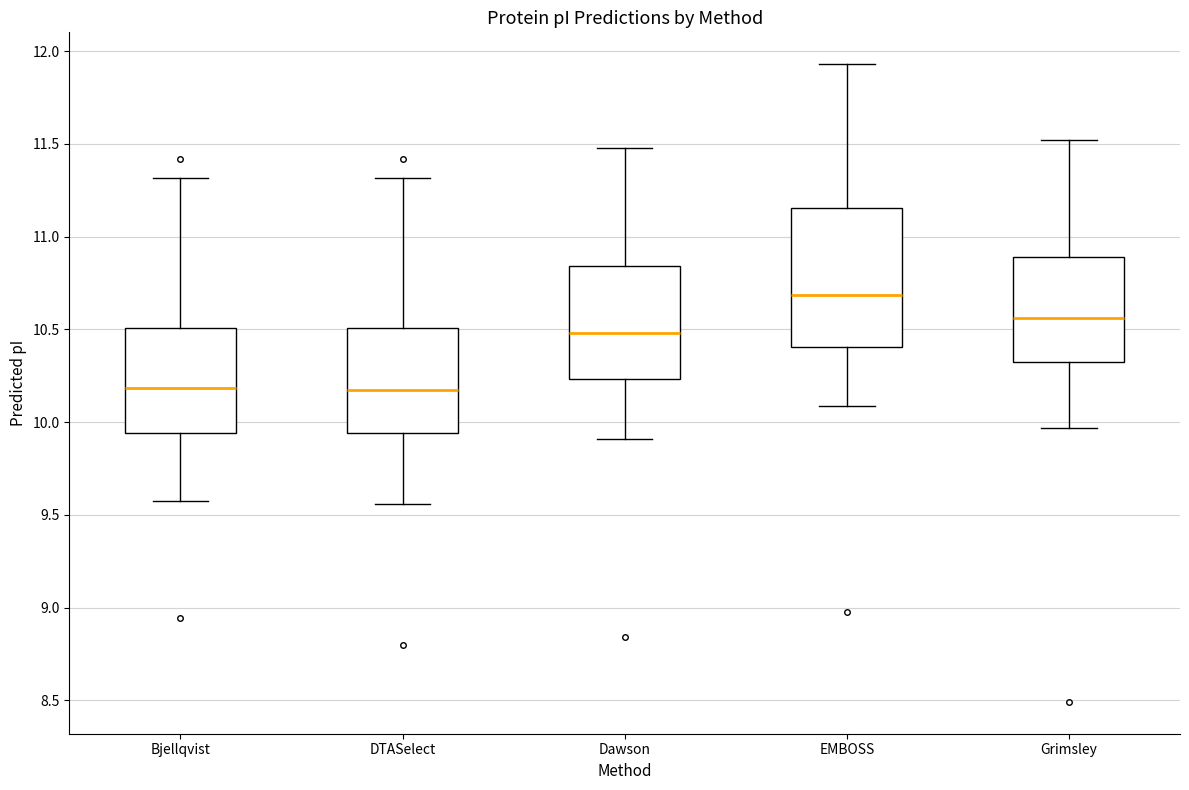

Where does the median line of the box for Bjellqvist sit on the y-axis? The values are not printed on the chart, so give them approximately, as read against the axis.

10.20